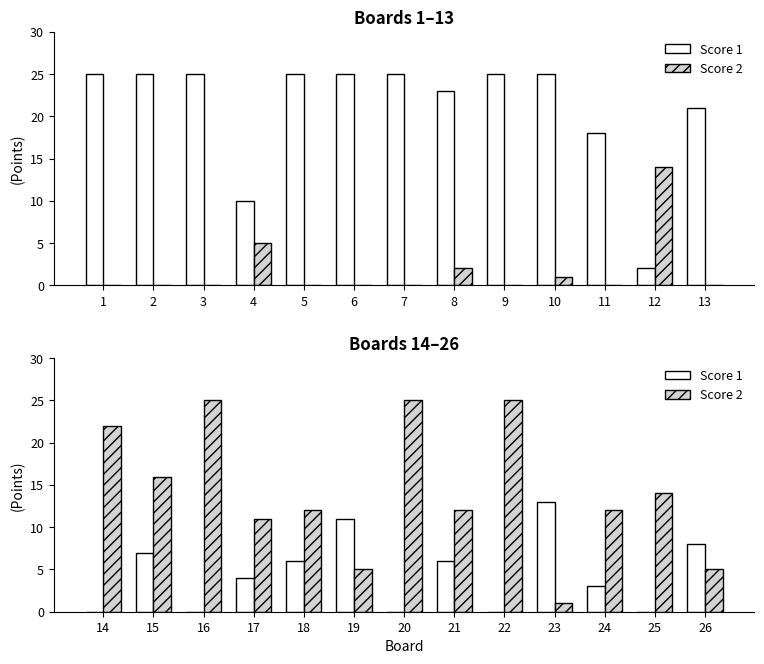

Does the chart contain stacked bars?

No